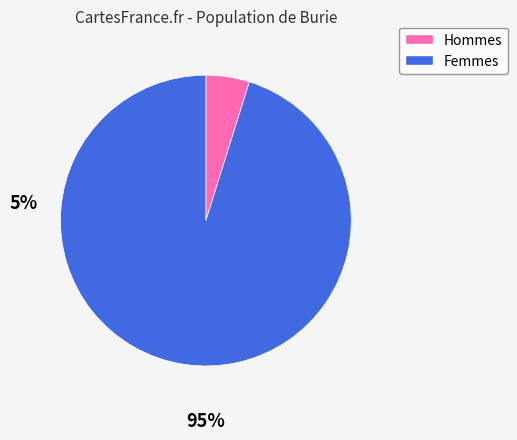

Does any single category account for the majority?

Yes